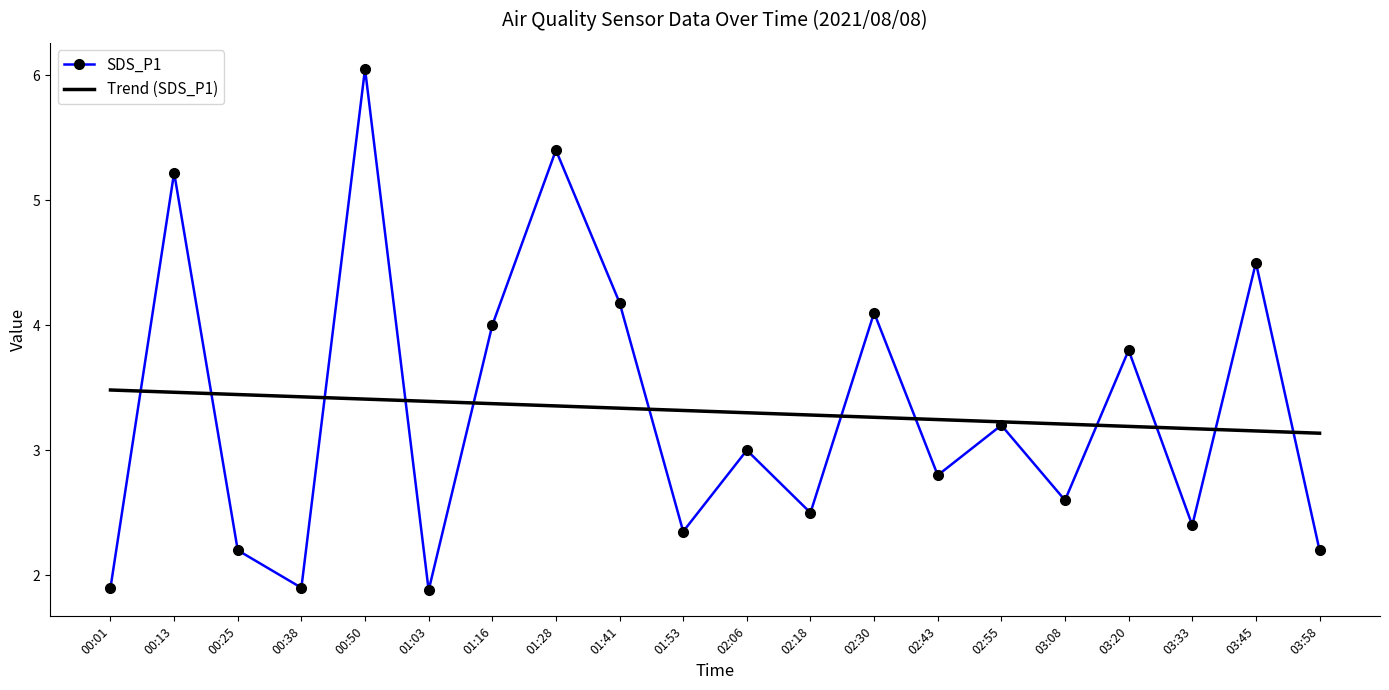

True or false: Trend (SDS_P1) has a value of 3.2 at 03:20.

True